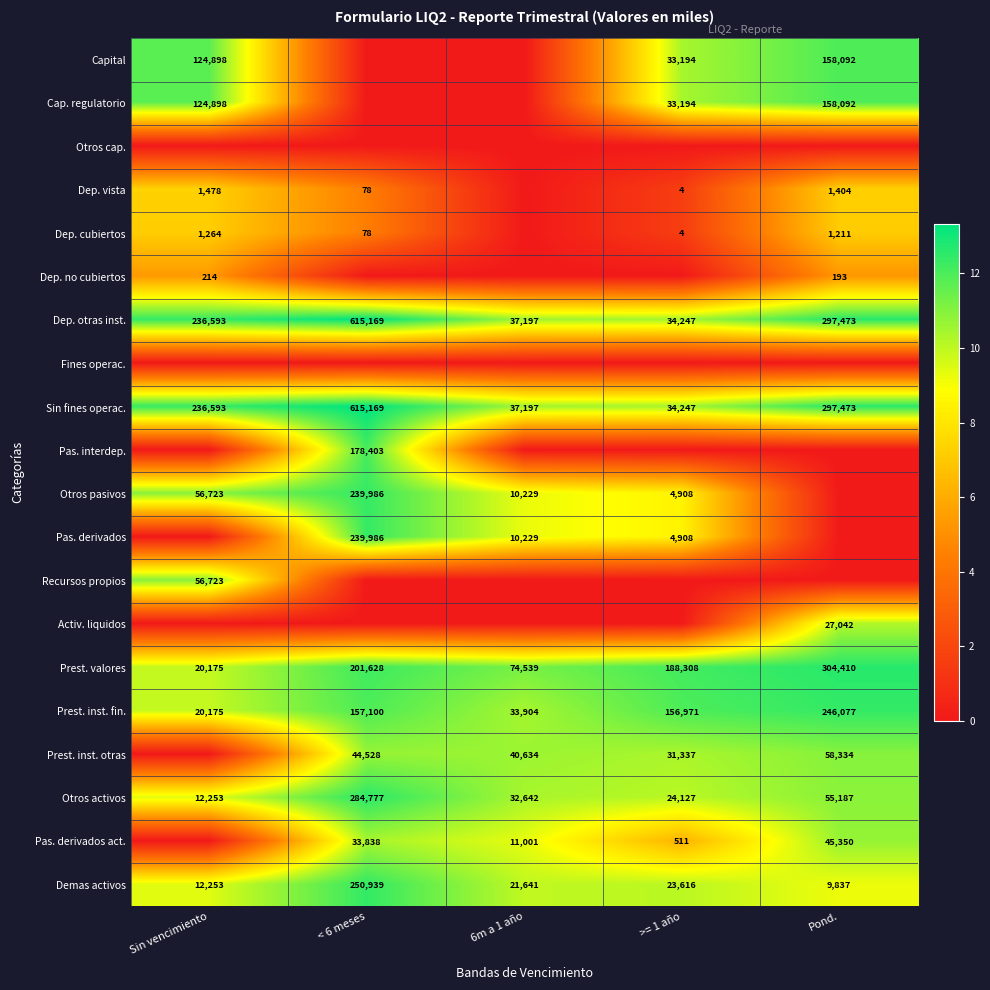

Which category has the lowest value in the Dep. otras inst. series?

>= 1 año